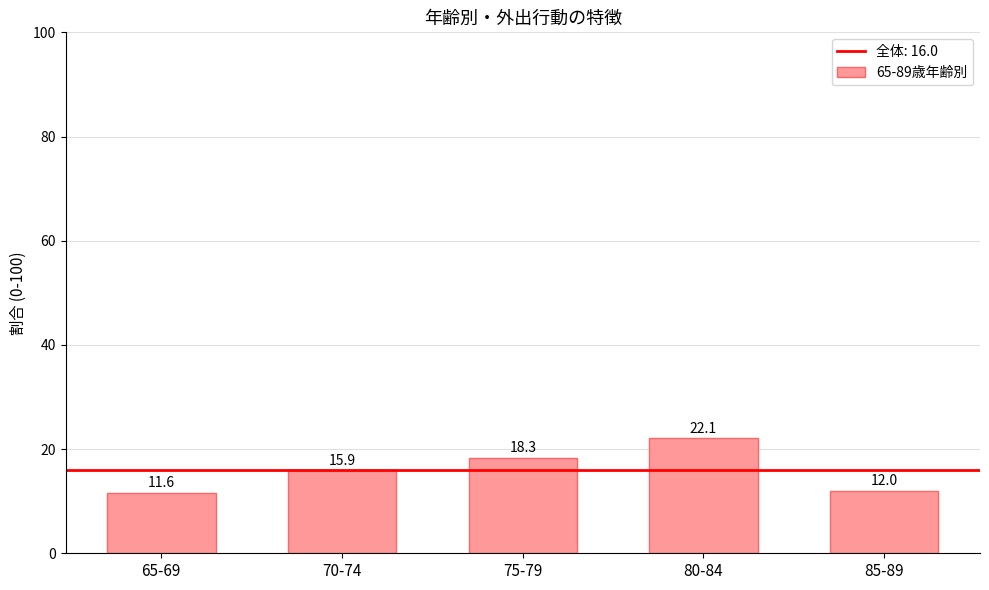

Rank the categories by value from lowest to highest.

65-69, 85-89, 70-74, 75-79, 80-84